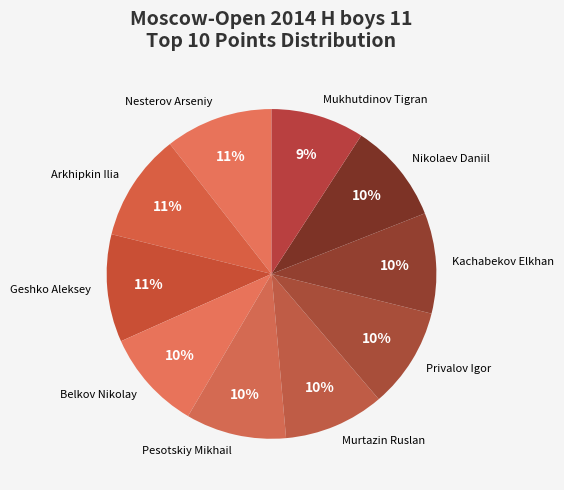

Combined, do Kachabekov Elkhan and Geshko Aleksey account for over 50%?

No